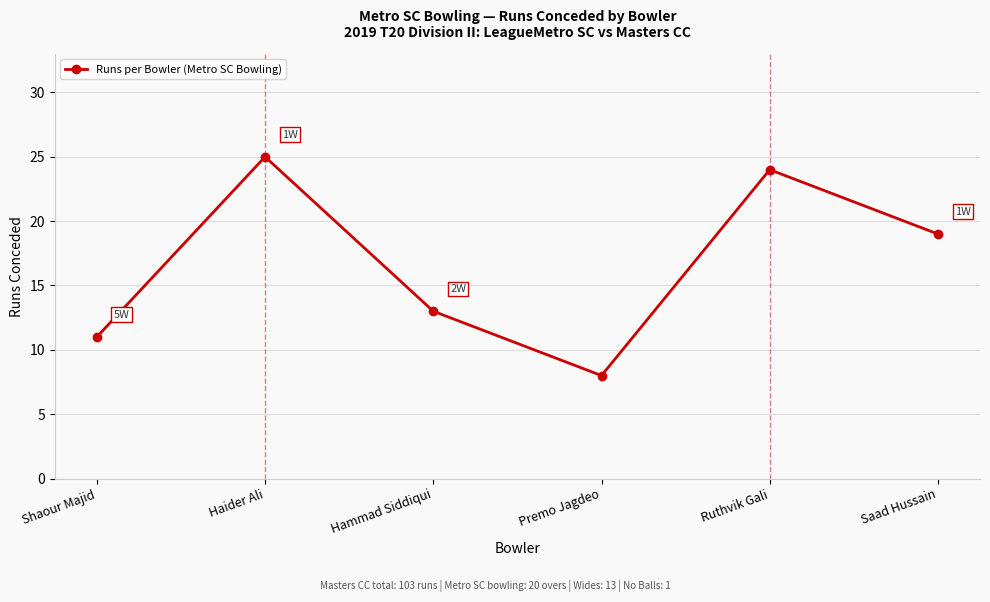

What position from the right is Shaour Majid?

6